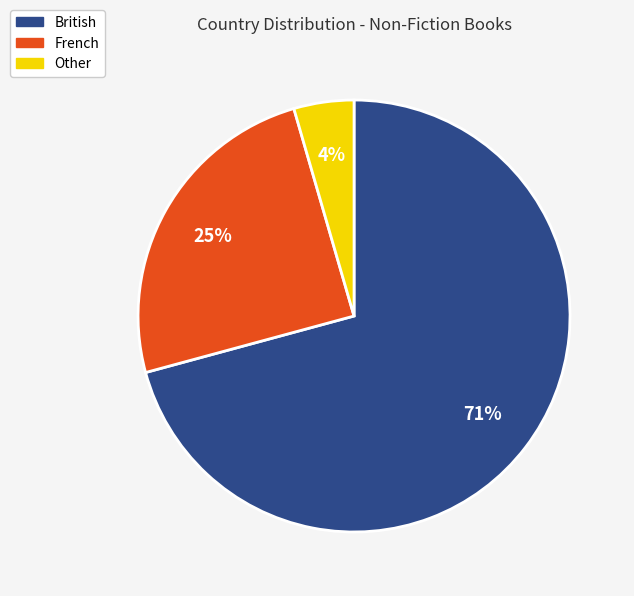

To the nearest percent, what percentage of the pie is British?

71%